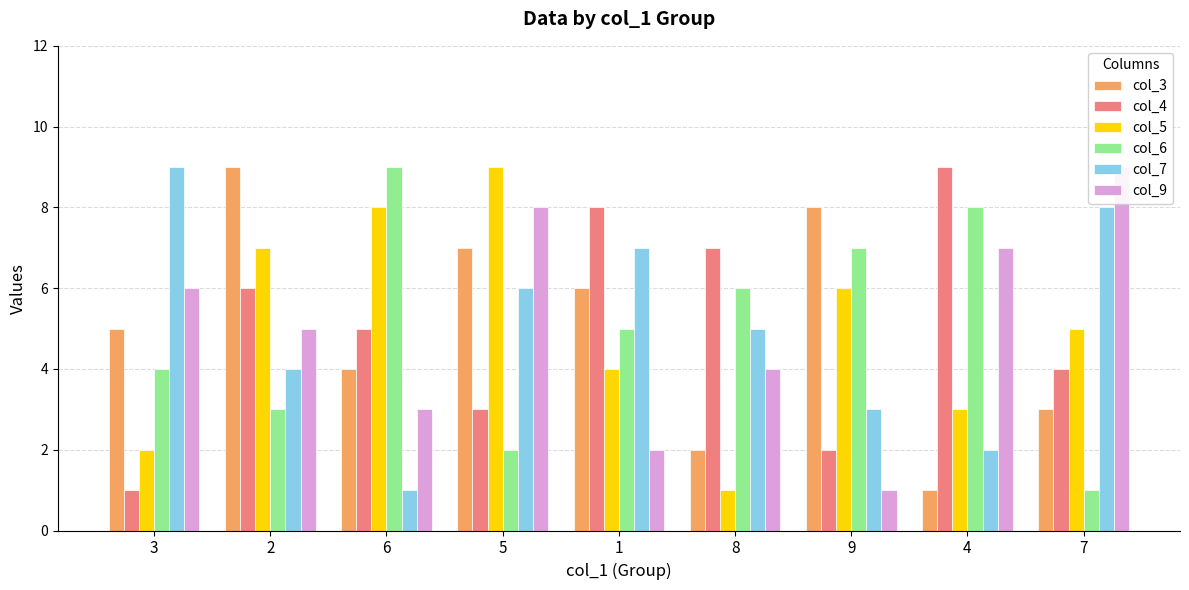

Rank the categories by col_9 value from lowest to highest.

9, 1, 6, 8, 2, 3, 4, 5, 7